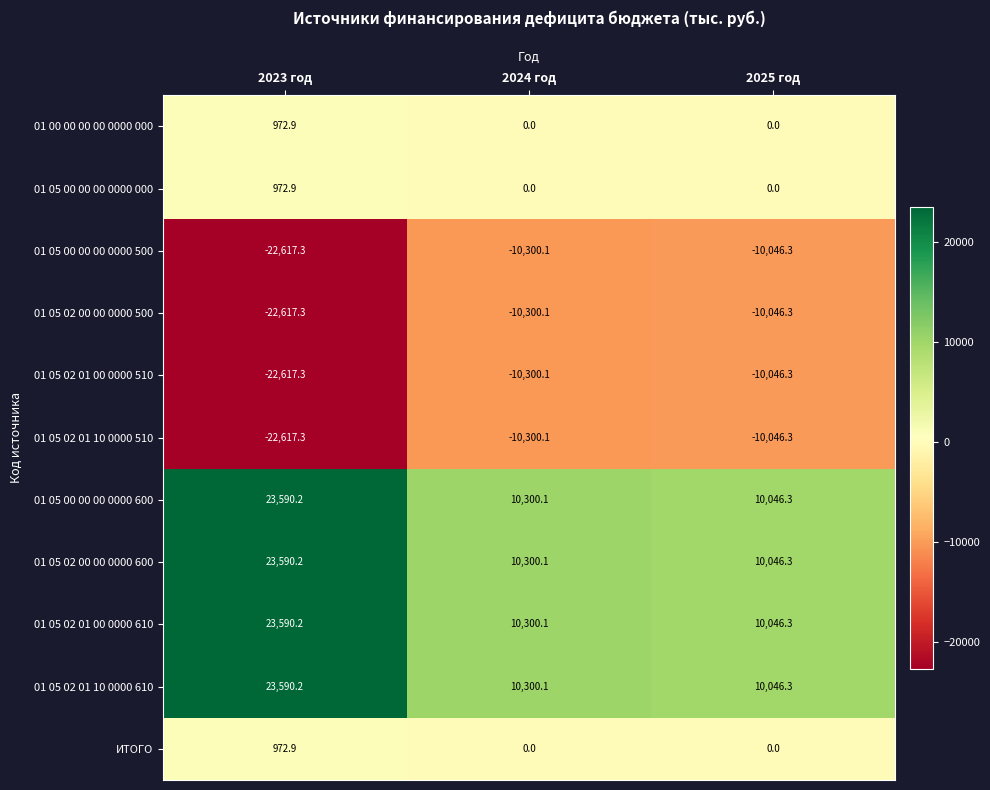

Which label corresponds to the smallest value in the chart?

2023 год